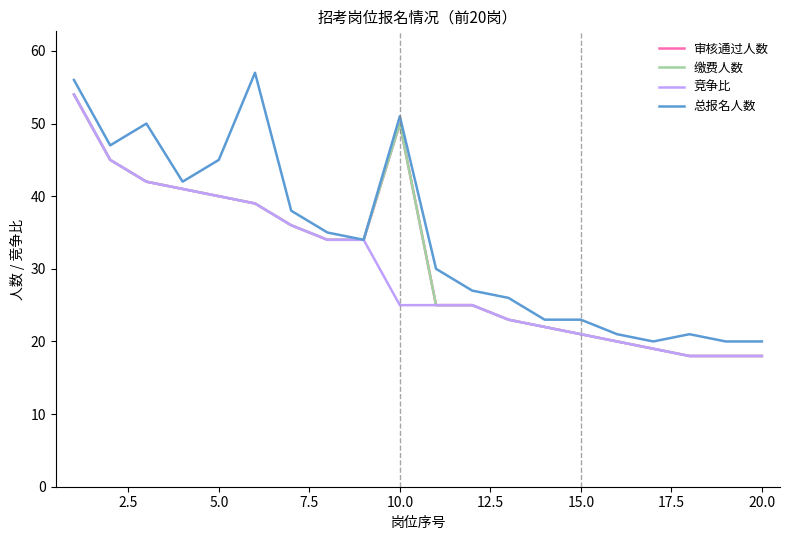

True or false: 审核通过人数 has a value of 12 at 15.

False